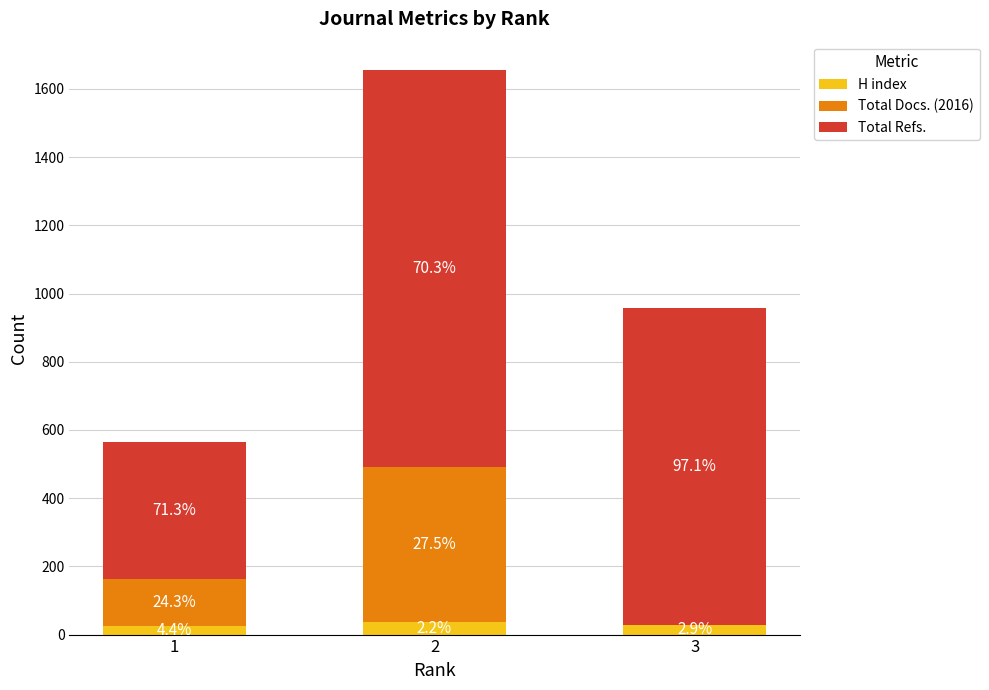

What is the difference between the second highest and minimum values in the Total Docs. (2016) series?

137